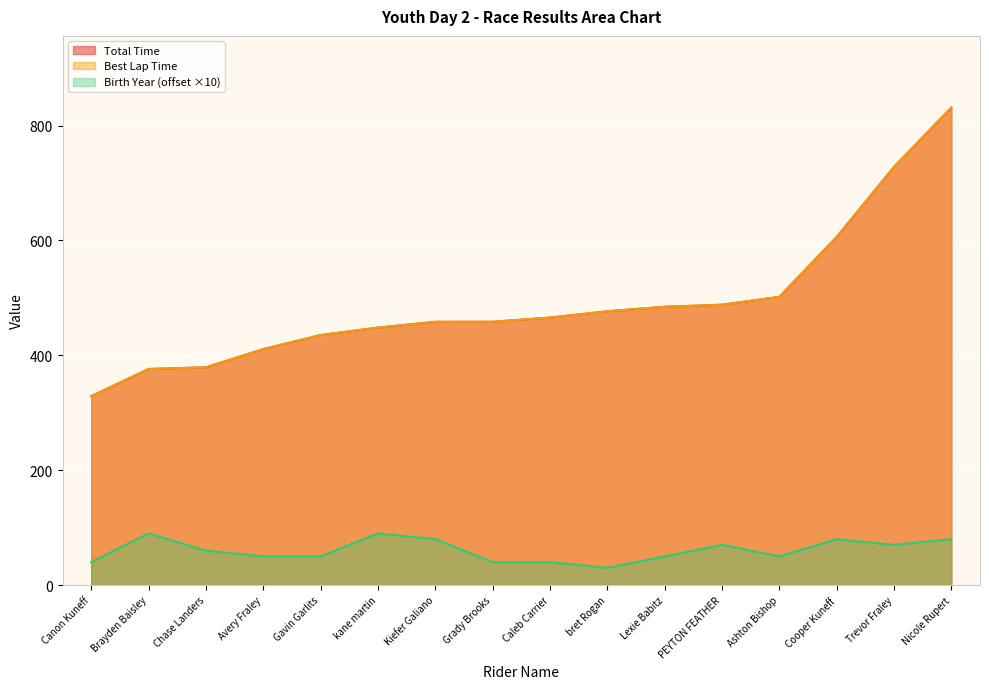

The Birth Year series shows 80.0 at Cooper Kuneff. True or false?

True